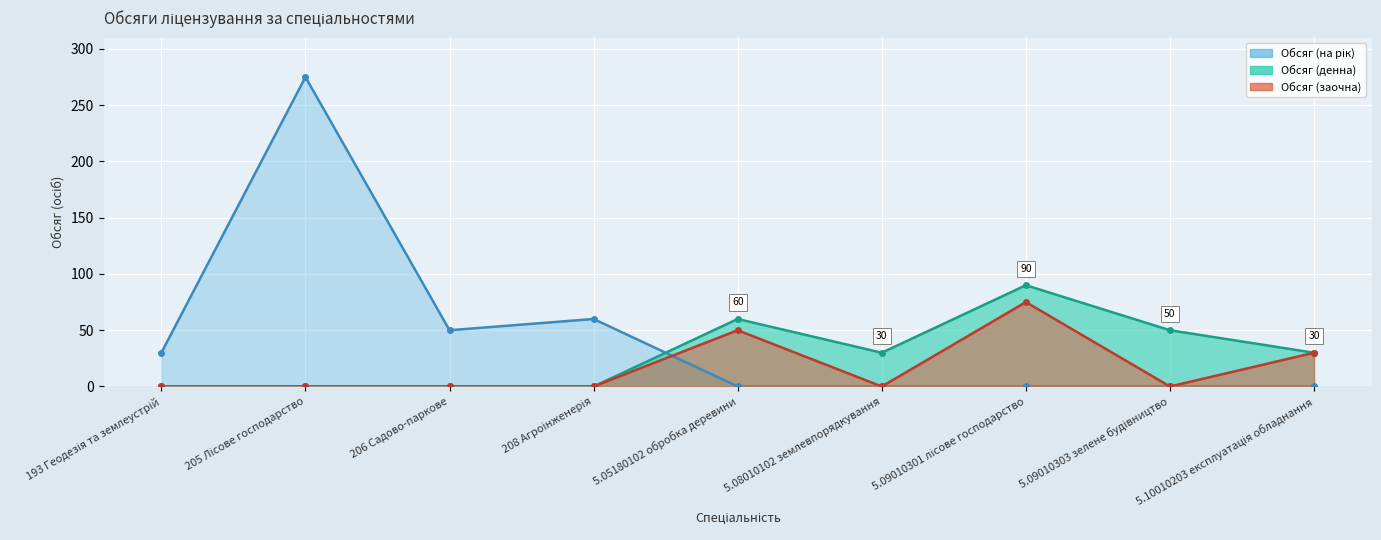

Rank the categories by Обсяг (заочна) value from highest to lowest.

5.09010301 лісове господарство, 5.05180102 обробка деревини, 5.10010203 експлуатація обладнання, 193 Геодезія та землеустрій, 205 Лісове господарство, 206 Садово-паркове, 208 Агроінженерія, 5.08010102 землевпорядкування, 5.09010303 зелене будівництво